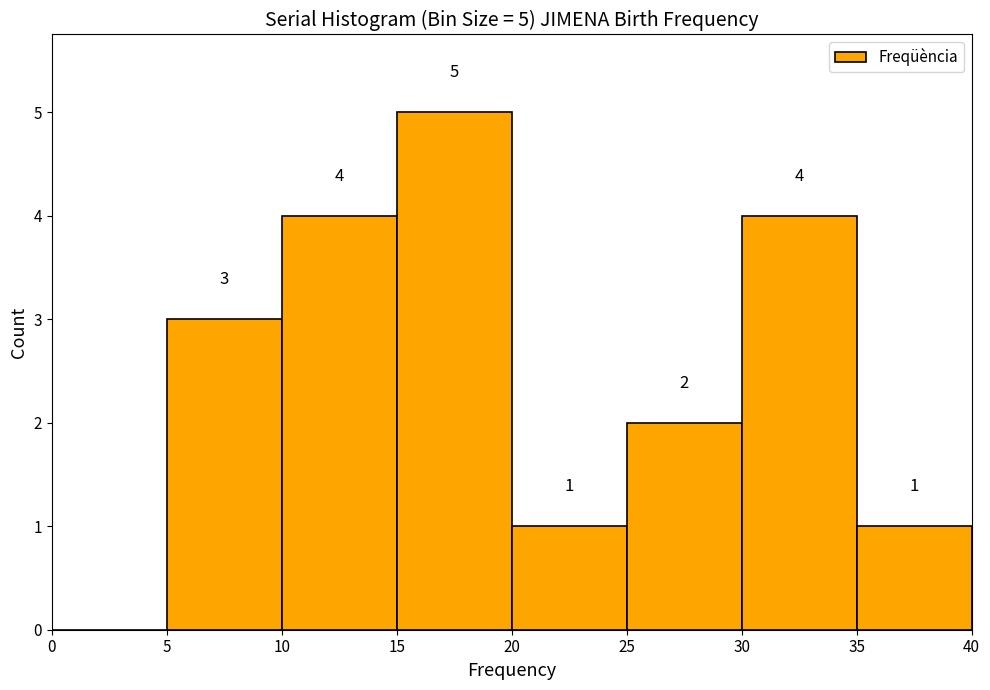

Which range on the x-axis has the tallest bar?

15 to 20